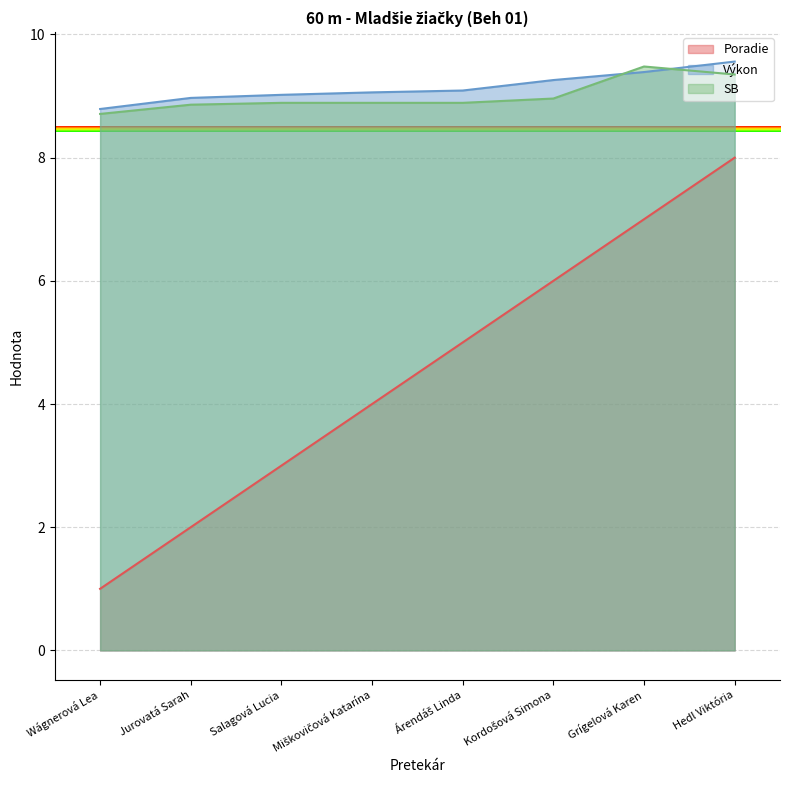

List the series in order of their peak value, lowest first.

Poradie, SB, Výkon